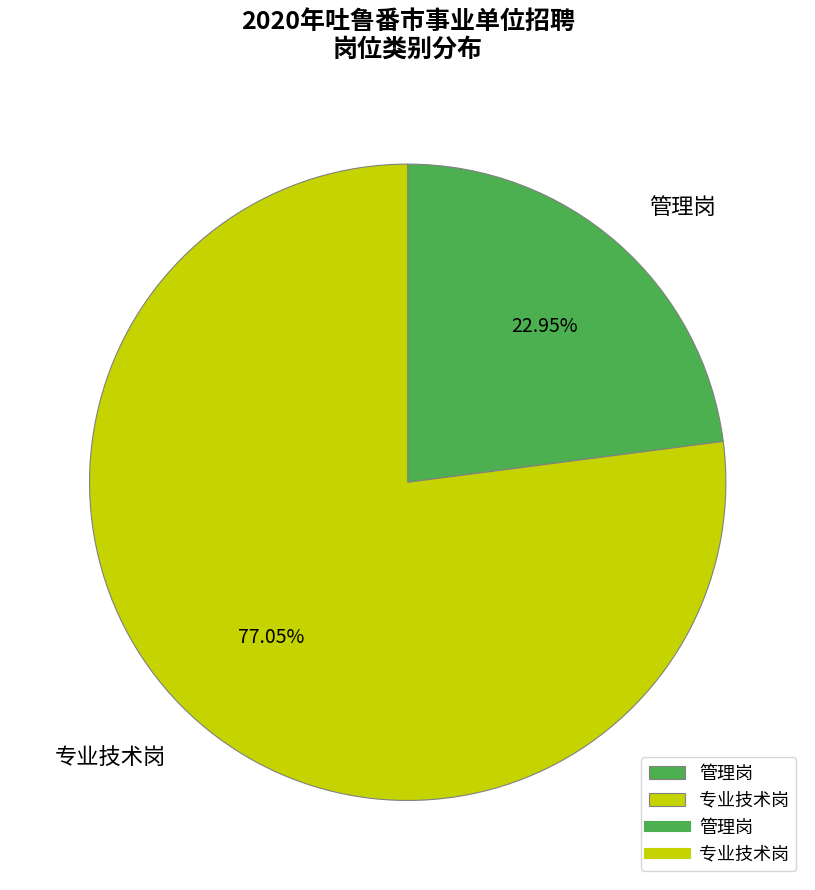

What is the largest slice in the pie chart?

专业技术岗